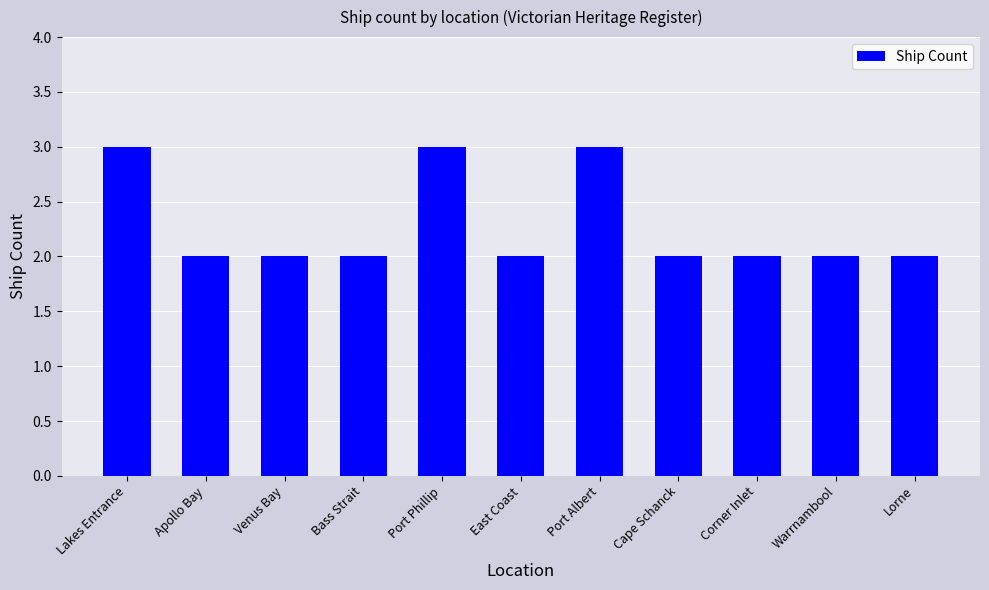

Is it true that the value at Corner Inlet is 2?

True